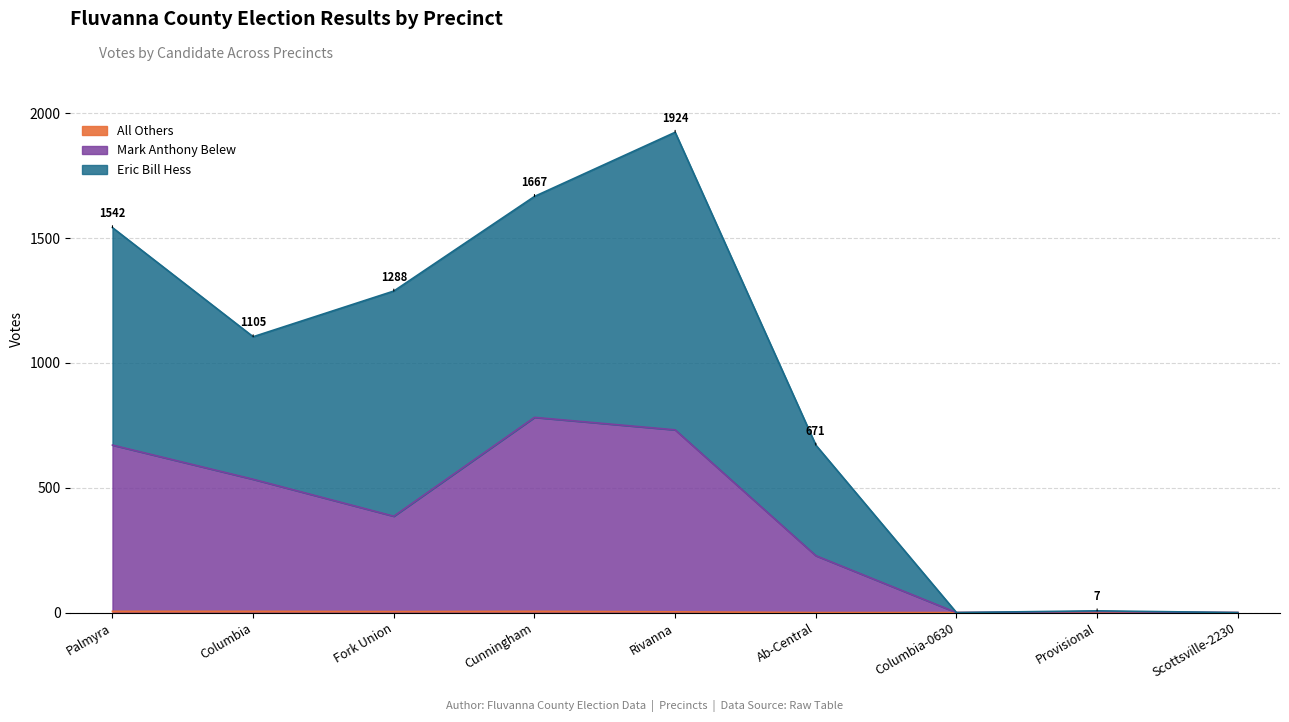

How many interior local peaks does the Eric Bill Hess series have?

2